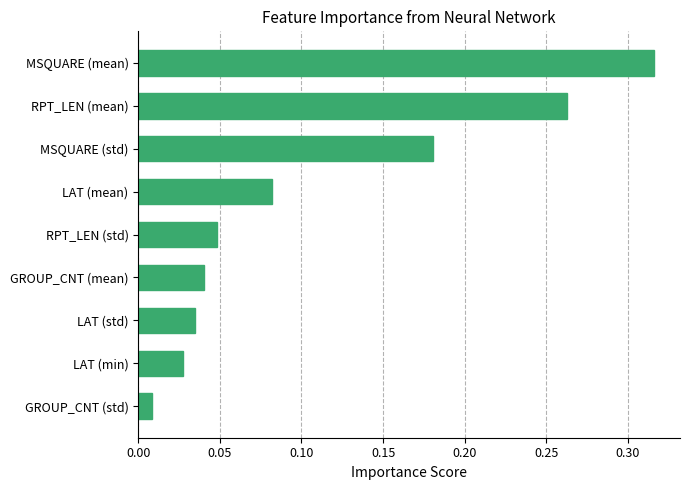

Where is the data nearest to the value 0?

GROUP_CNT (std)